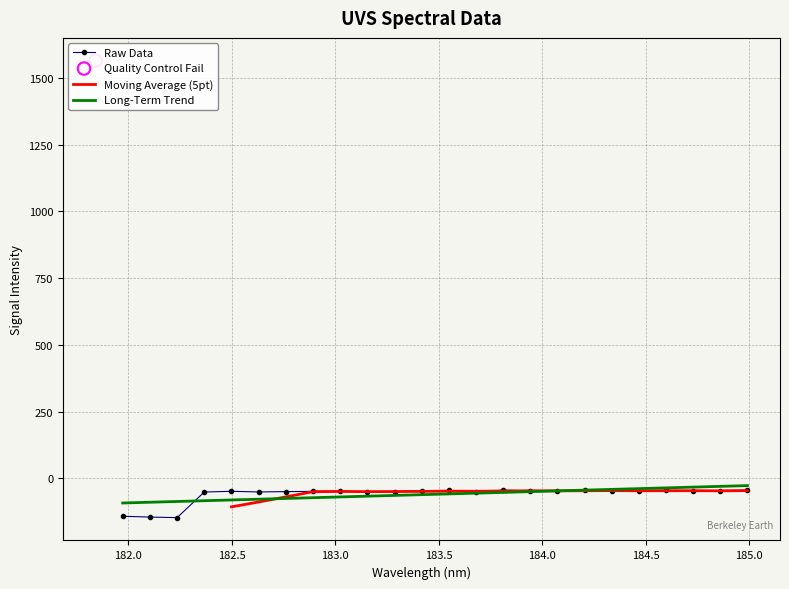

Between 17 and 2, which is larger?

17